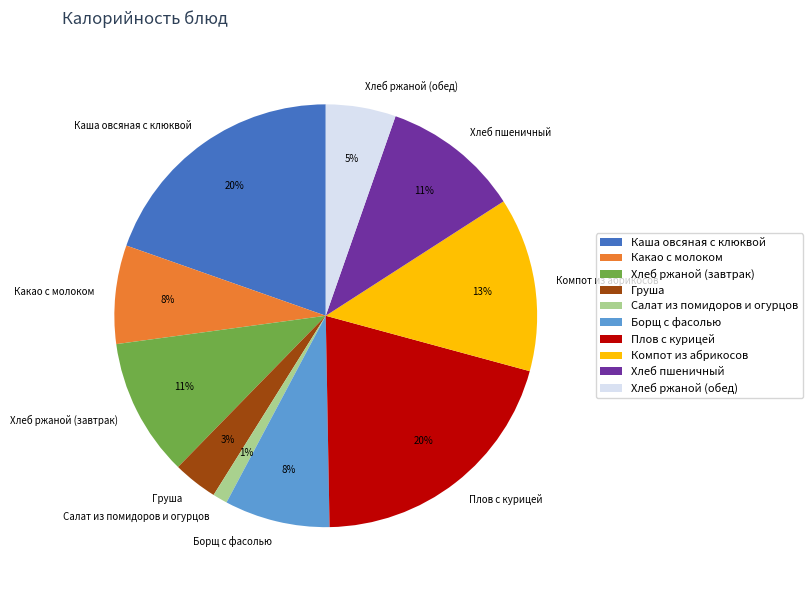

What is the smallest slice in the pie chart?

Салат из помидоров и огурцов